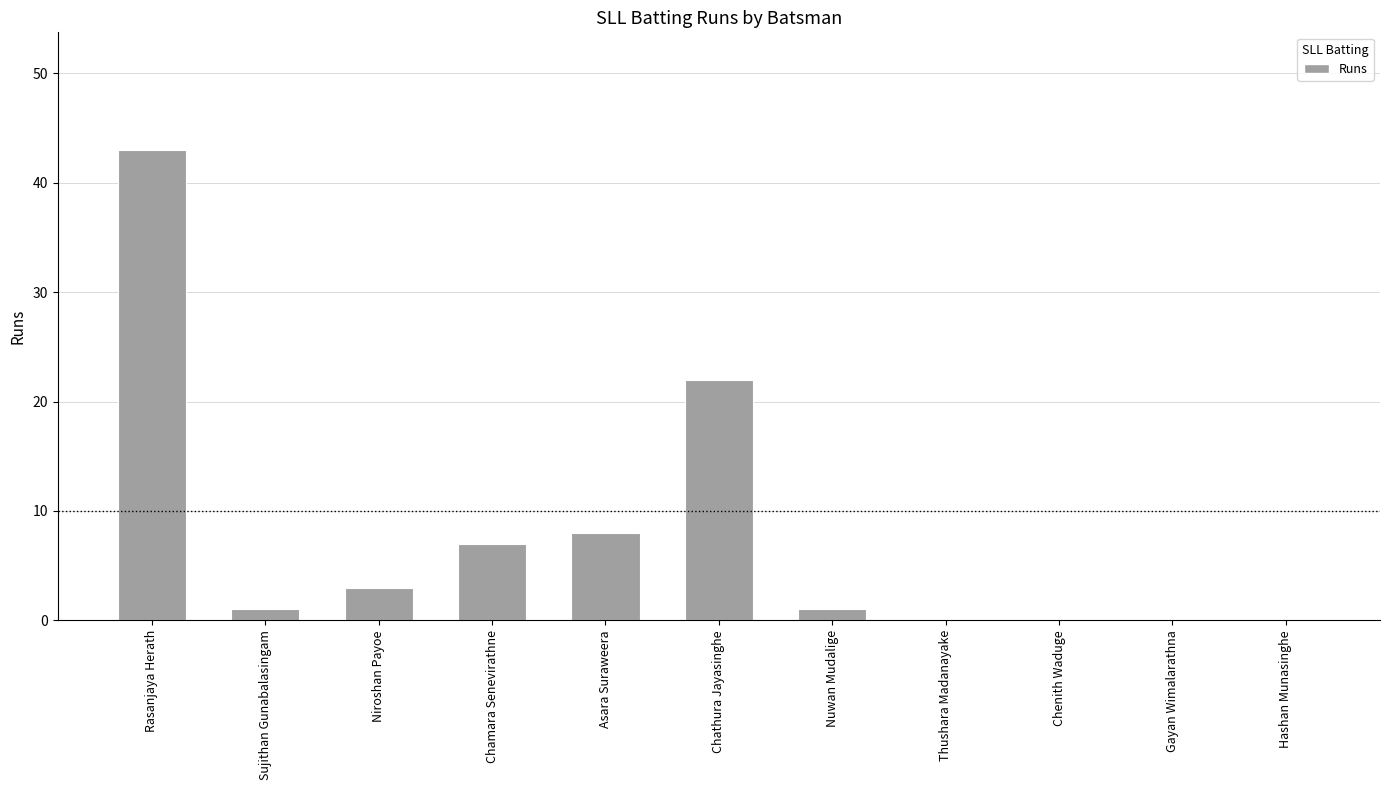

Between Gayan Wimalarathna and Niroshan Payoe, which is larger?

Niroshan Payoe